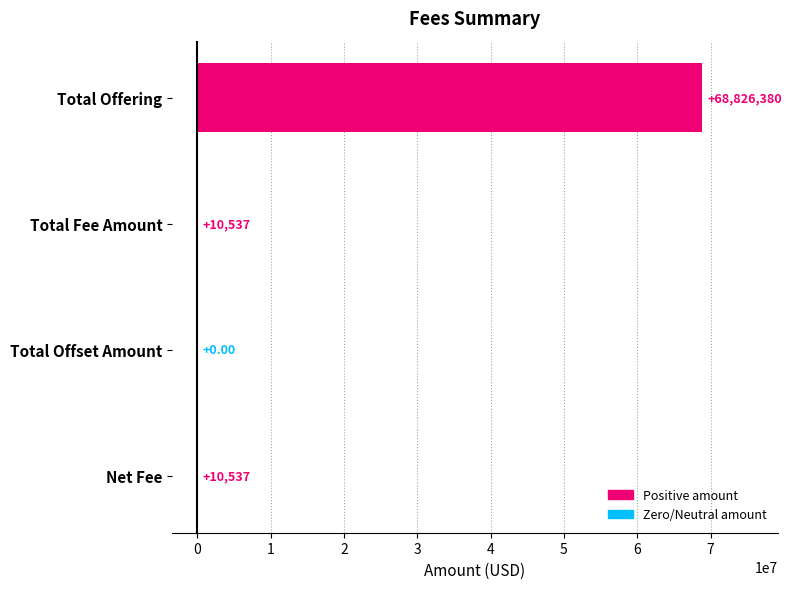

How many values are above zero?

3